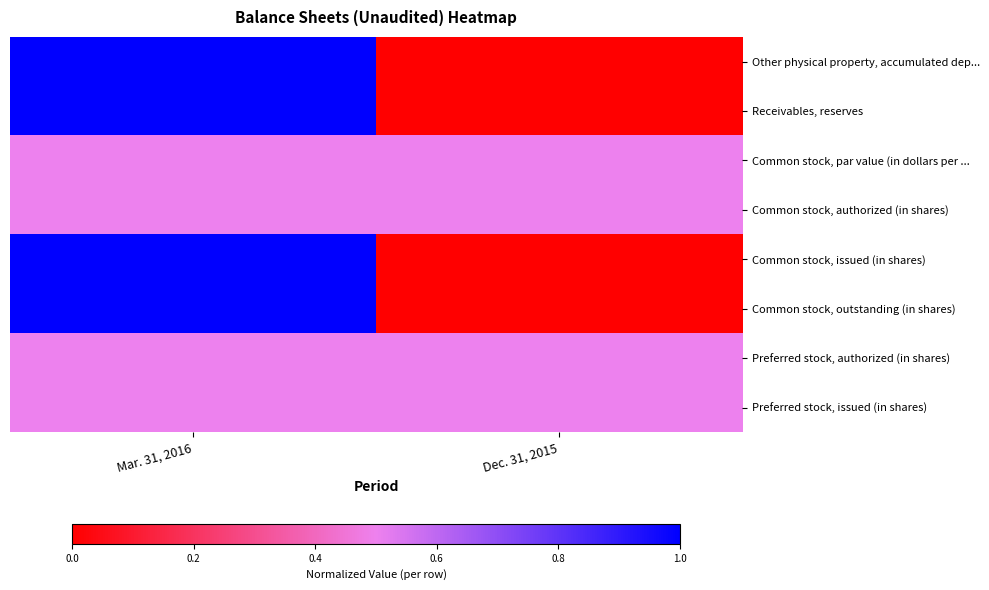

Reading left to right, transcribe all the data shown in this chart.

Other physical property, accumulated dep...: Mar. 31, 2016=1.0	Dec. 31, 2015=0.0
Receivables, reserves: Mar. 31, 2016=1.0	Dec. 31, 2015=0.0
Common stock, par value (in dollars per ...: Mar. 31, 2016=0.5	Dec. 31, 2015=0.5
Common stock, authorized (in shares): Mar. 31, 2016=0.5	Dec. 31, 2015=0.5
Common stock, issued (in shares): Mar. 31, 2016=1.0	Dec. 31, 2015=0.0
Common stock, outstanding (in shares): Mar. 31, 2016=1.0	Dec. 31, 2015=0.0
Preferred stock, authorized (in shares): Mar. 31, 2016=0.5	Dec. 31, 2015=0.5
Preferred stock, issued (in shares): Mar. 31, 2016=0.5	Dec. 31, 2015=0.5